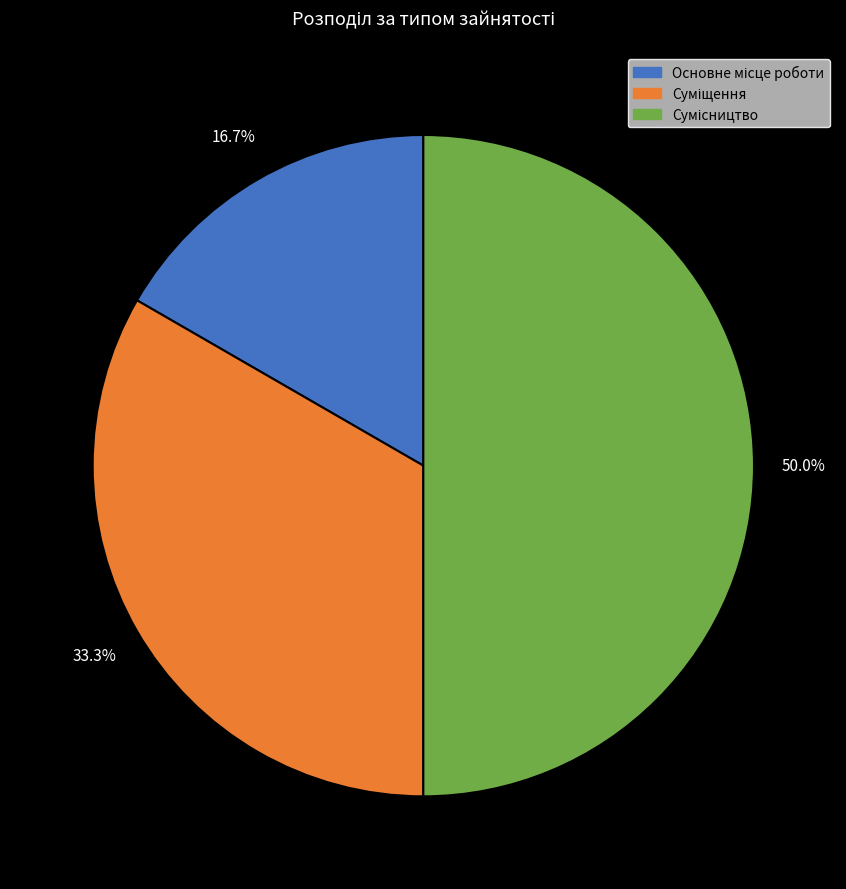

To the nearest percent, what is the difference between the Суміщення and Сумісництво slice percentages?

17%